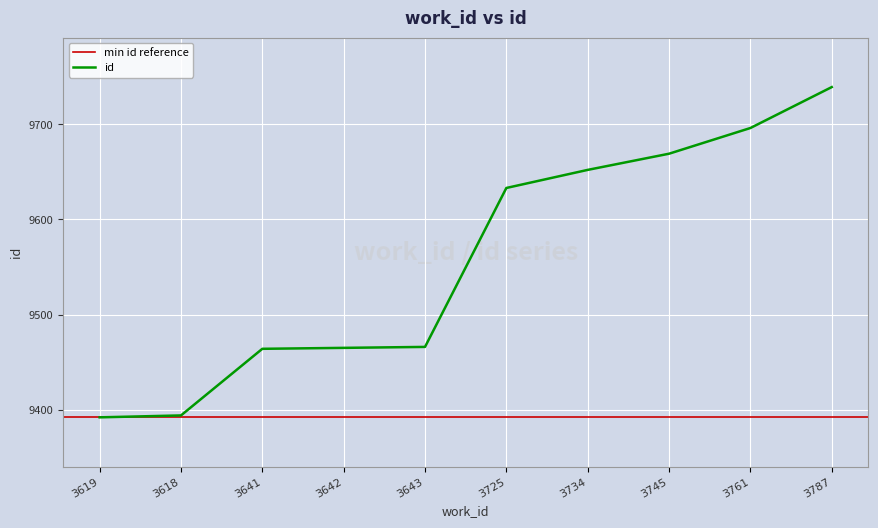

Which has a higher value, 3642 or 3618?

3642